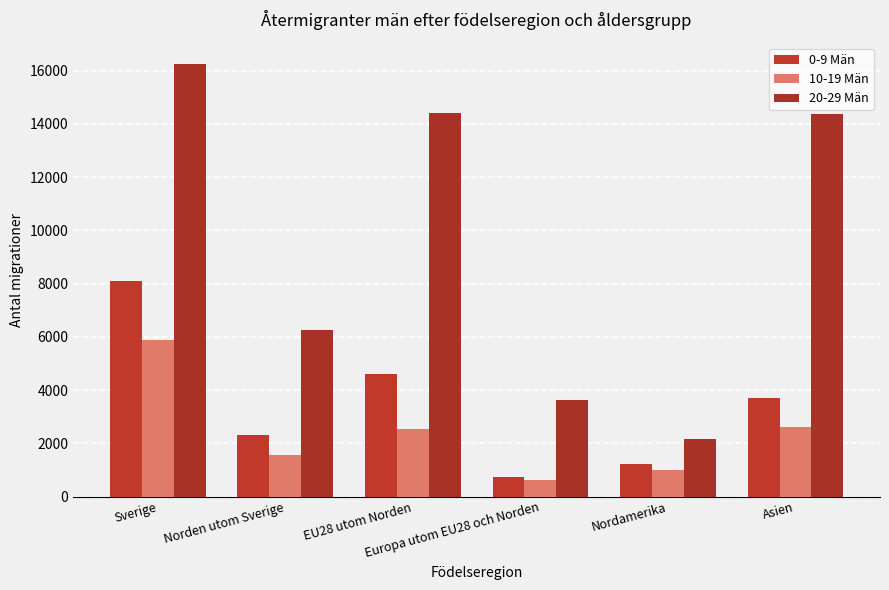

Which series has the largest total across all categories?

20-29 Män